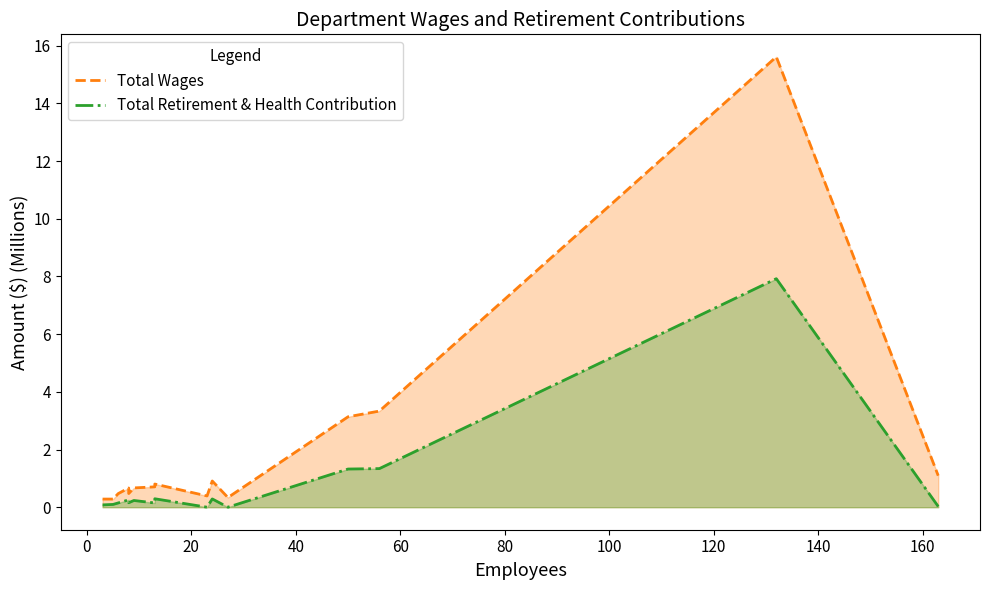

True or false: Total Wages has more than 1 interior local peaks.

True